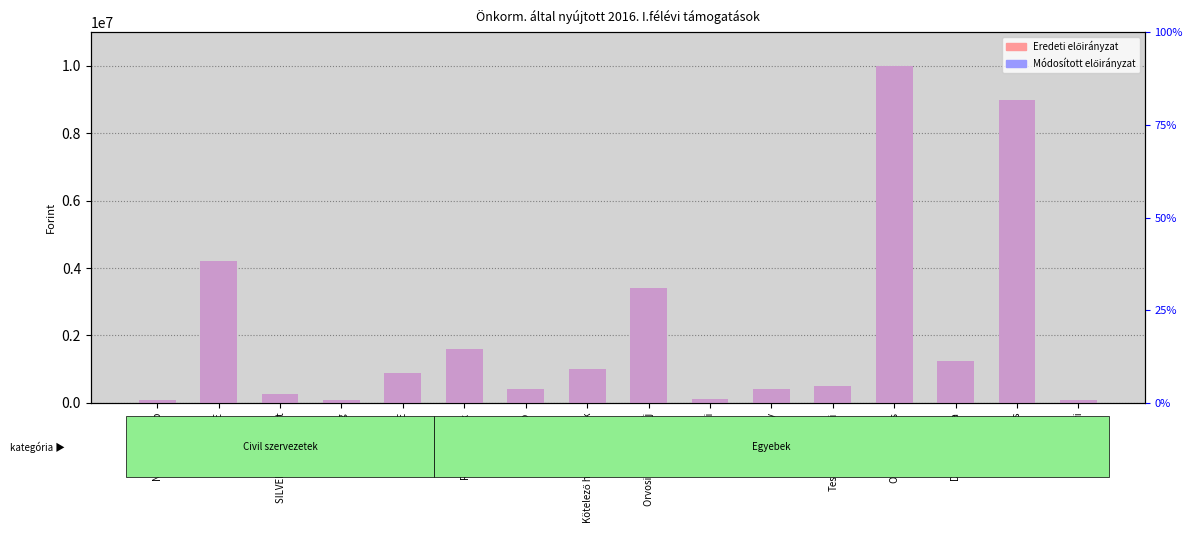

At which label does Eredeti first exceed 900000?

Gádoros SE